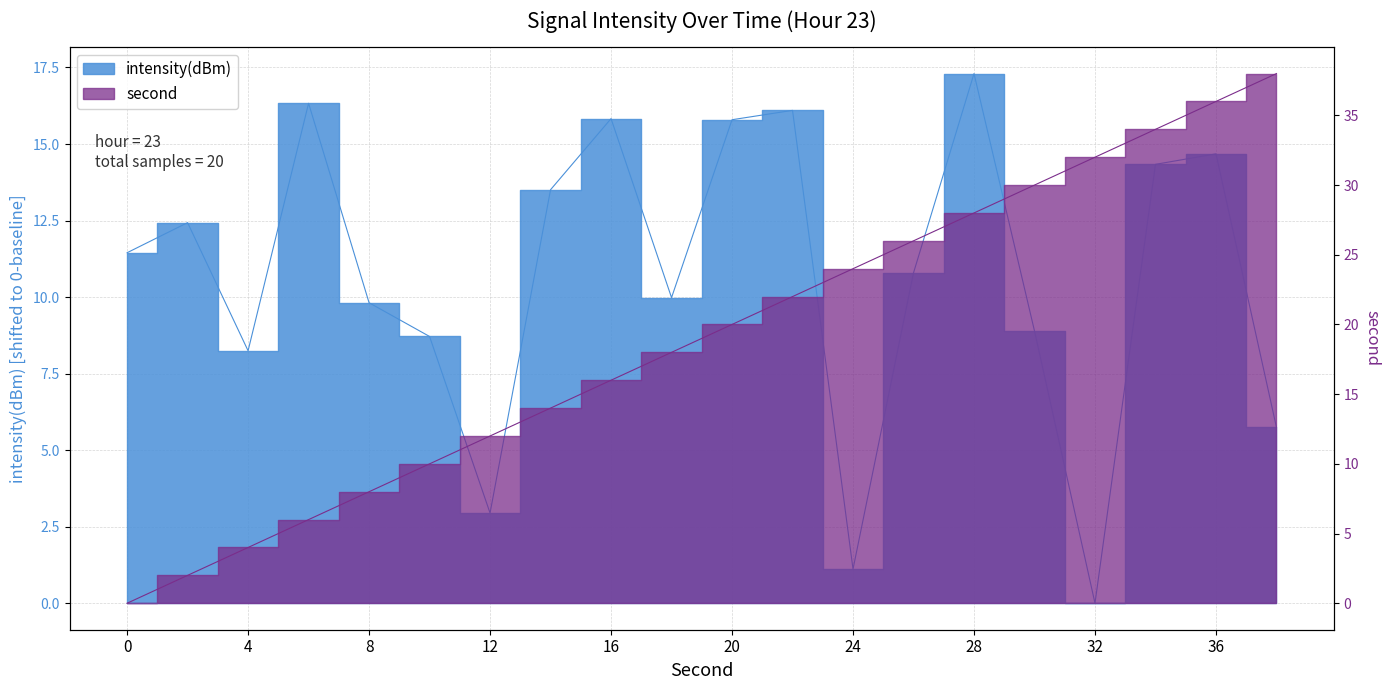

What is the value of the second point at the 9th from the left?

16.0